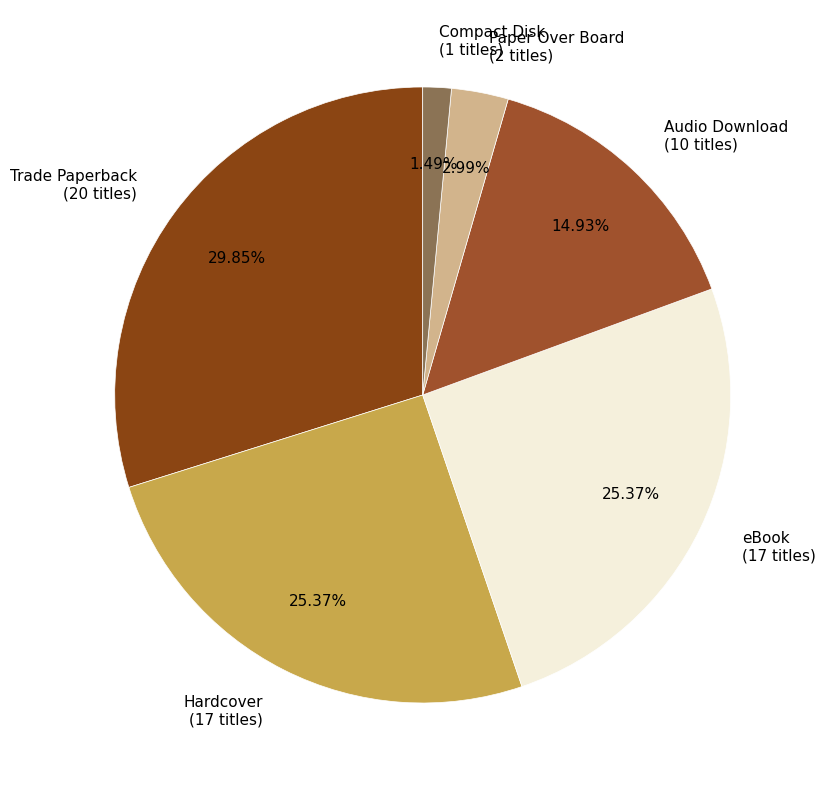

Approximately how many times larger is the value at Trade Paperback compared to eBook?

1.2